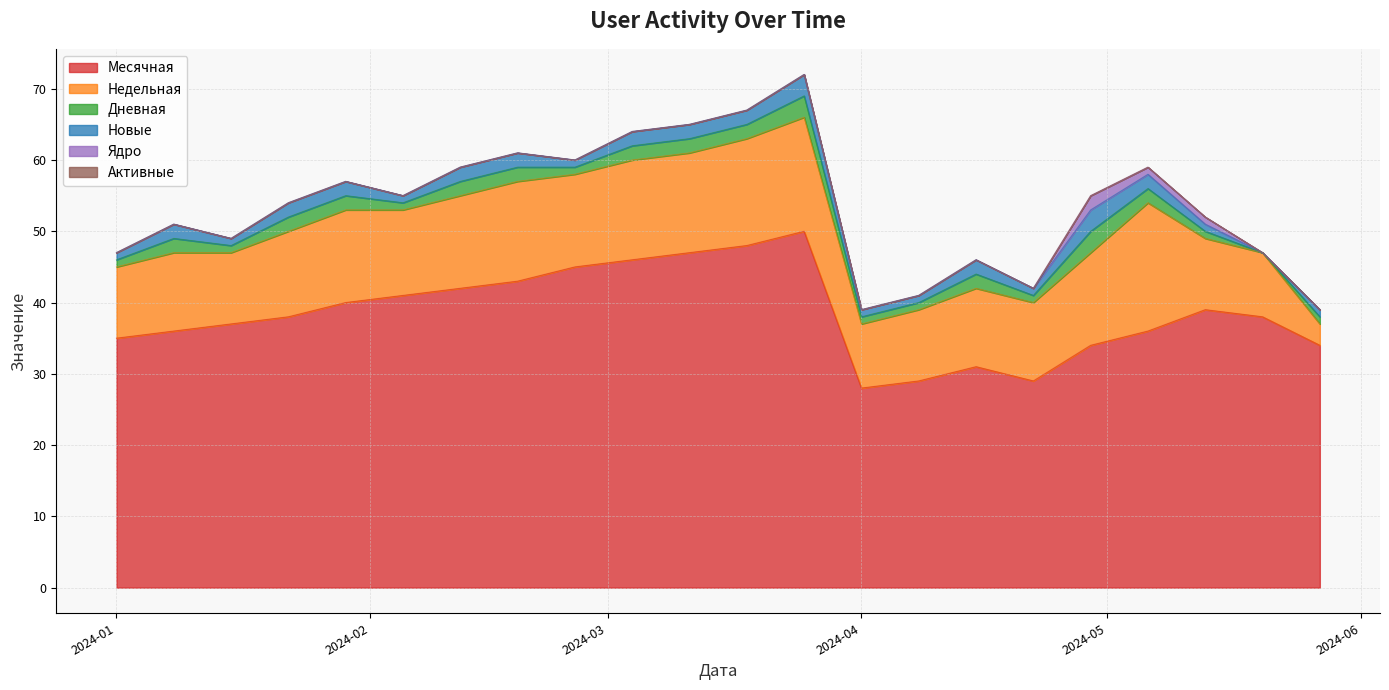

Rank the series at 2024-01-01 from lowest to highest value.

Ядро, Активные, Дневная, Новые, Недельная, Месячная